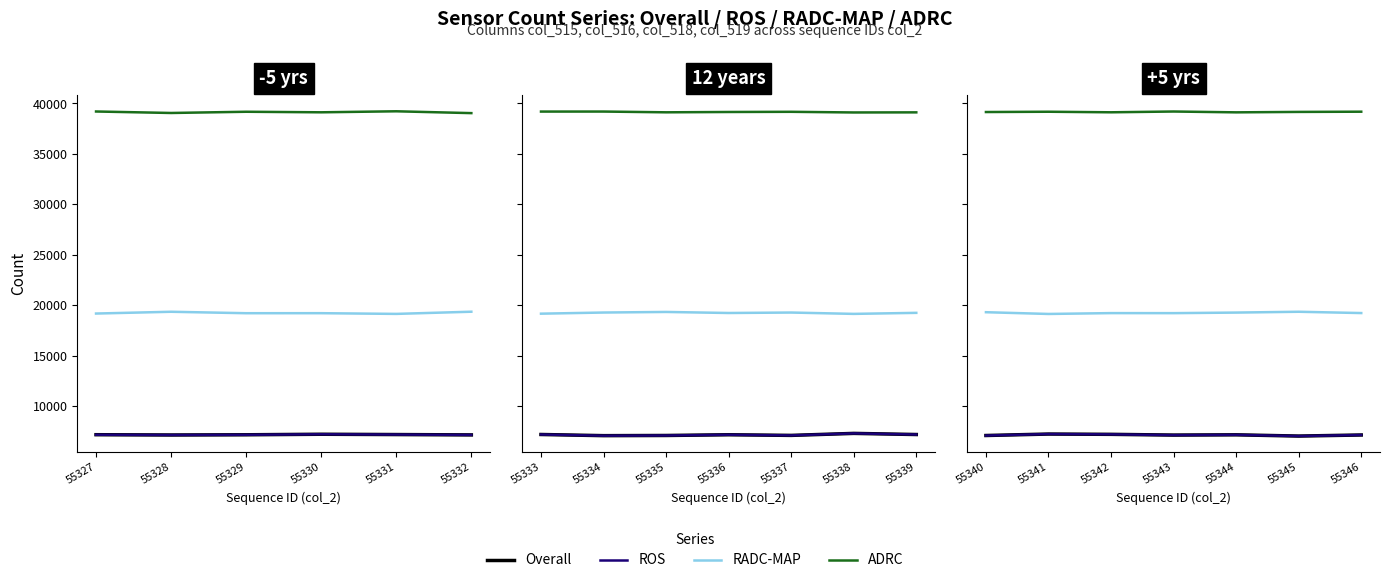

The value of ROS at 55343 is 3039. True or false?

False